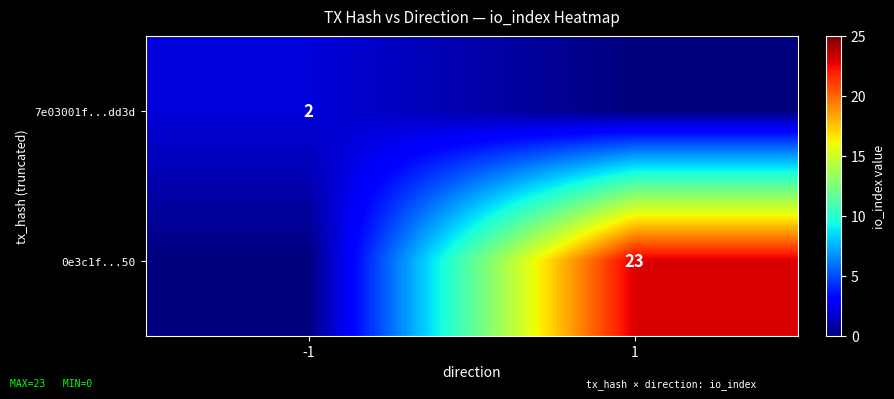

Is it true that 0e3c1f...50 equals 23 at 1?

True